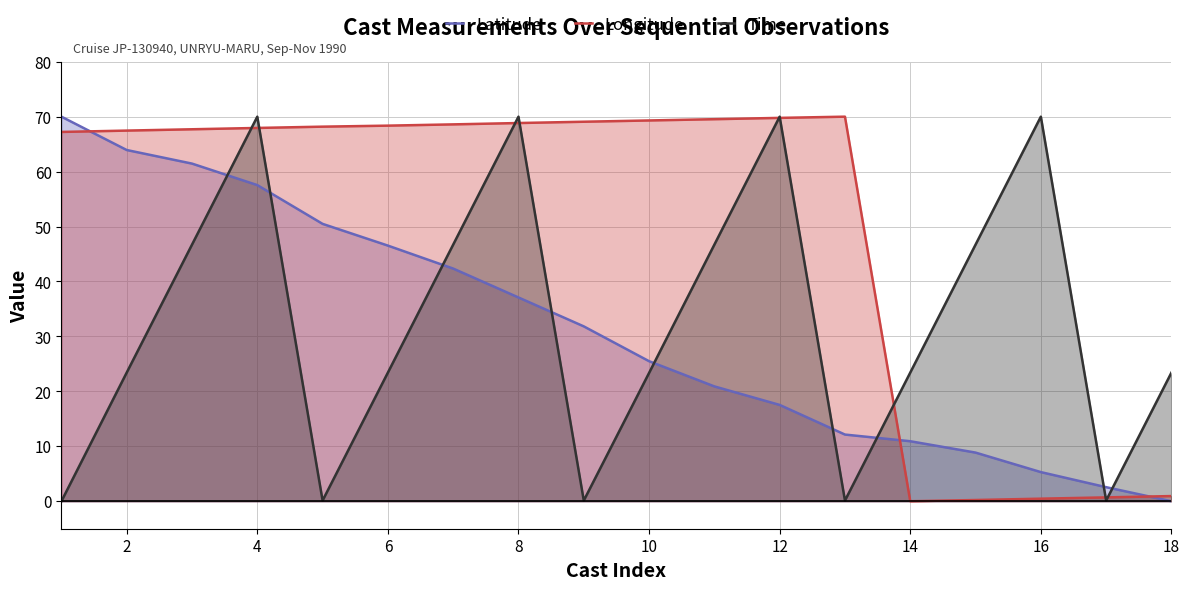

What are all the series names shown in the legend?

Latitude, Longitude, Time